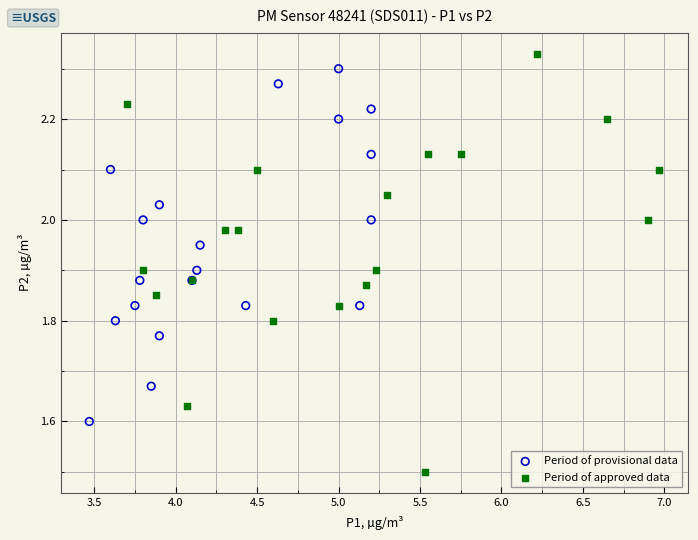

Which series contains the lowest Y value?

Period of approved data